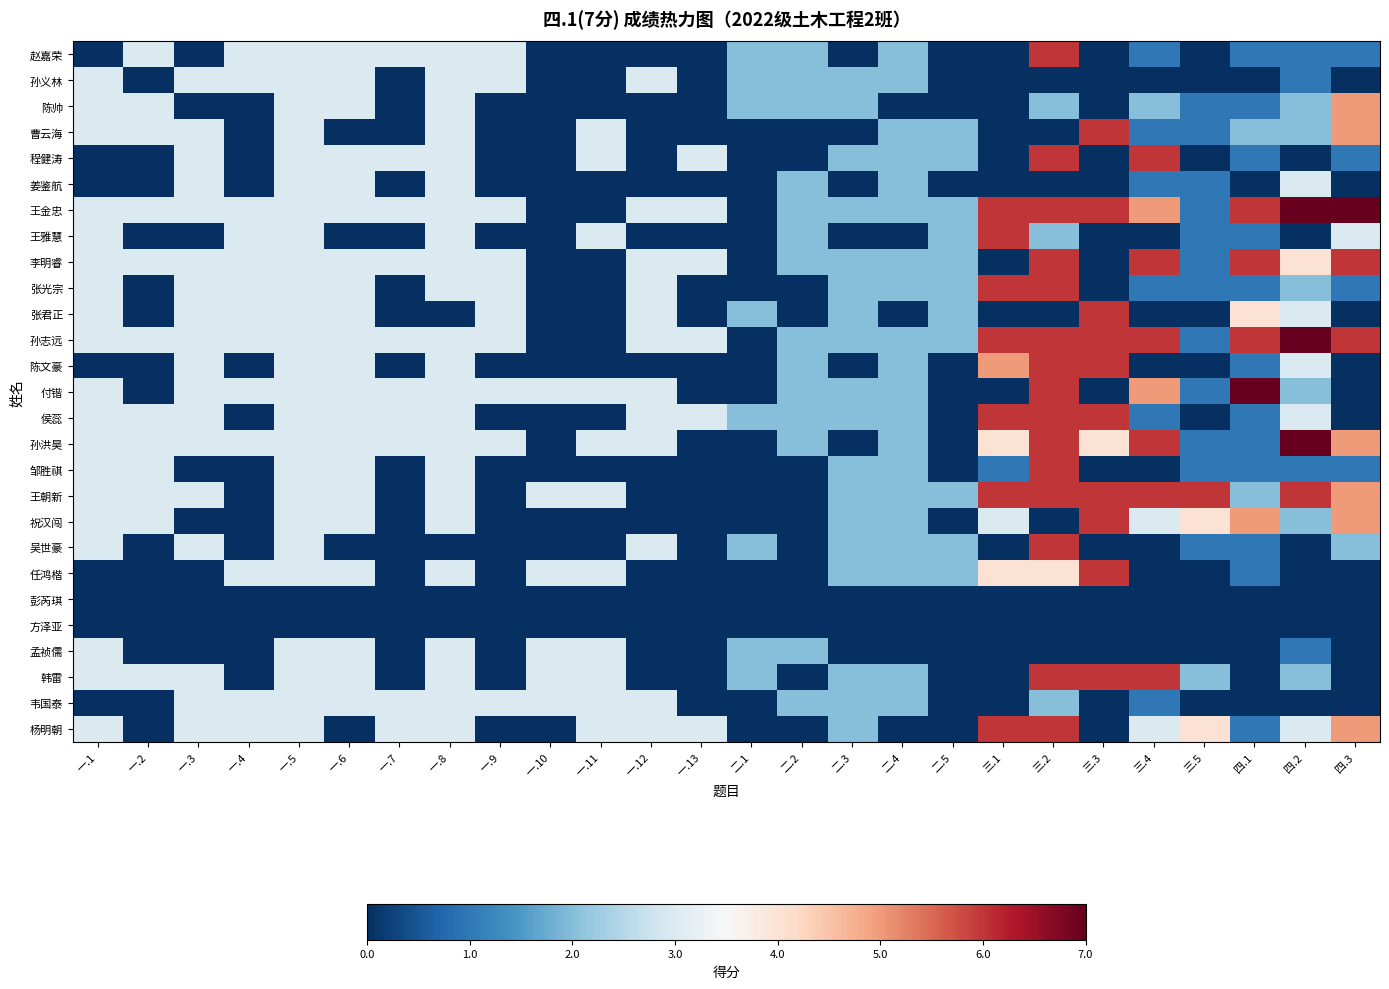

Reading right to left, transcribe all the data shown in this chart.

赵嘉荣: 四.3=1	四.2=1	四.1=1	三.5=0	三.4=1	三.3=0	三.2=6	三.1=0	二.5=0	二.4=2	二.3=0	二.2=2	二.1=2	一.13=0	一.12=0	一.11=0	一.10=0	一.9=3	一.8=3	一.7=3	一.6=3	一.5=3	一.4=3	一.3=0	一.2=3	一.1=0
孙义林: 四.3=0	四.2=1	四.1=0	三.5=0	三.4=0	三.3=0	三.2=0	三.1=0	二.5=0	二.4=2	二.3=2	二.2=2	二.1=2	一.13=0	一.12=3	一.11=0	一.10=0	一.9=3	一.8=3	一.7=0	一.6=3	一.5=3	一.4=3	一.3=3	一.2=0	一.1=3
陈帅: 四.3=5	四.2=2	四.1=1	三.5=1	三.4=2	三.3=0	三.2=2	三.1=0	二.5=0	二.4=0	二.3=2	二.2=2	二.1=2	一.13=0	一.12=0	一.11=0	一.10=0	一.9=0	一.8=3	一.7=0	一.6=3	一.5=3	一.4=0	一.3=0	一.2=3	一.1=3
曹云海: 四.3=5	四.2=2	四.1=2	三.5=1	三.4=1	三.3=6	三.2=0	三.1=0	二.5=2	二.4=2	二.3=0	二.2=0	二.1=0	一.13=0	一.12=0	一.11=3	一.10=0	一.9=0	一.8=3	一.7=0	一.6=0	一.5=3	一.4=0	一.3=3	一.2=3	一.1=3
程健涛: 四.3=1	四.2=0	四.1=1	三.5=0	三.4=6	三.3=0	三.2=6	三.1=0	二.5=2	二.4=2	二.3=2	二.2=0	二.1=0	一.13=3	一.12=0	一.11=3	一.10=0	一.9=0	一.8=3	一.7=3	一.6=3	一.5=3	一.4=0	一.3=3	一.2=0	一.1=0
姜鉴航: 四.3=0	四.2=3	四.1=0	三.5=1	三.4=1	三.3=0	三.2=0	三.1=0	二.5=0	二.4=2	二.3=0	二.2=2	二.1=0	一.13=0	一.12=0	一.11=0	一.10=0	一.9=0	一.8=3	一.7=0	一.6=3	一.5=3	一.4=0	一.3=3	一.2=0	一.1=0
王金忠: 四.3=7	四.2=7	四.1=6	三.5=1	三.4=5	三.3=6	三.2=6	三.1=6	二.5=2	二.4=2	二.3=2	二.2=2	二.1=0	一.13=3	一.12=3	一.11=0	一.10=0	一.9=3	一.8=3	一.7=3	一.6=3	一.5=3	一.4=3	一.3=3	一.2=3	一.1=3
王雅慧: 四.3=3	四.2=0	四.1=1	三.5=1	三.4=0	三.3=0	三.2=2	三.1=6	二.5=2	二.4=0	二.3=0	二.2=2	二.1=0	一.13=0	一.12=0	一.11=3	一.10=0	一.9=0	一.8=3	一.7=0	一.6=0	一.5=3	一.4=3	一.3=0	一.2=0	一.1=3
李明睿: 四.3=6	四.2=4	四.1=6	三.5=1	三.4=6	三.3=0	三.2=6	三.1=0	二.5=2	二.4=2	二.3=2	二.2=2	二.1=0	一.13=3	一.12=3	一.11=0	一.10=0	一.9=3	一.8=3	一.7=3	一.6=3	一.5=3	一.4=3	一.3=3	一.2=3	一.1=3
张光宗: 四.3=1	四.2=2	四.1=1	三.5=1	三.4=1	三.3=0	三.2=6	三.1=6	二.5=2	二.4=2	二.3=2	二.2=0	二.1=0	一.13=0	一.12=3	一.11=0	一.10=0	一.9=3	一.8=3	一.7=0	一.6=3	一.5=3	一.4=3	一.3=3	一.2=0	一.1=3
张君正: 四.3=0	四.2=3	四.1=4	三.5=0	三.4=0	三.3=6	三.2=0	三.1=0	二.5=2	二.4=0	二.3=2	二.2=0	二.1=2	一.13=0	一.12=3	一.11=0	一.10=0	一.9=3	一.8=0	一.7=0	一.6=3	一.5=3	一.4=3	一.3=3	一.2=0	一.1=3
孙志远: 四.3=6	四.2=7	四.1=6	三.5=1	三.4=6	三.3=6	三.2=6	三.1=6	二.5=2	二.4=2	二.3=2	二.2=2	二.1=0	一.13=3	一.12=3	一.11=0	一.10=0	一.9=3	一.8=3	一.7=3	一.6=3	一.5=3	一.4=3	一.3=3	一.2=3	一.1=3
陈文豪: 四.3=0	四.2=3	四.1=1	三.5=0	三.4=0	三.3=6	三.2=6	三.1=5	二.5=0	二.4=2	二.3=0	二.2=2	二.1=0	一.13=0	一.12=0	一.11=0	一.10=0	一.9=0	一.8=3	一.7=0	一.6=3	一.5=3	一.4=0	一.3=3	一.2=0	一.1=0
付锴: 四.3=0	四.2=2	四.1=7	三.5=1	三.4=5	三.3=0	三.2=6	三.1=0	二.5=0	二.4=2	二.3=2	二.2=2	二.1=0	一.13=0	一.12=3	一.11=3	一.10=3	一.9=3	一.8=3	一.7=3	一.6=3	一.5=3	一.4=3	一.3=3	一.2=0	一.1=3
侯蕊: 四.3=0	四.2=3	四.1=1	三.5=0	三.4=1	三.3=6	三.2=6	三.1=6	二.5=0	二.4=2	二.3=2	二.2=2	二.1=2	一.13=3	一.12=3	一.11=0	一.10=0	一.9=0	一.8=3	一.7=3	一.6=3	一.5=3	一.4=0	一.3=3	一.2=3	一.1=3
孙洪昊: 四.3=5	四.2=7	四.1=1	三.5=1	三.4=6	三.3=4	三.2=6	三.1=4	二.5=0	二.4=2	二.3=0	二.2=2	二.1=0	一.13=0	一.12=3	一.11=3	一.10=0	一.9=3	一.8=3	一.7=3	一.6=3	一.5=3	一.4=3	一.3=3	一.2=3	一.1=3
邹胜祺: 四.3=1	四.2=1	四.1=1	三.5=1	三.4=0	三.3=0	三.2=6	三.1=1	二.5=0	二.4=2	二.3=2	二.2=0	二.1=0	一.13=0	一.12=0	一.11=0	一.10=0	一.9=0	一.8=3	一.7=0	一.6=3	一.5=3	一.4=0	一.3=0	一.2=3	一.1=3
王朝新: 四.3=5	四.2=6	四.1=2	三.5=6	三.4=6	三.3=6	三.2=6	三.1=6	二.5=2	二.4=2	二.3=2	二.2=0	二.1=0	一.13=0	一.12=0	一.11=3	一.10=3	一.9=0	一.8=3	一.7=0	一.6=3	一.5=3	一.4=0	一.3=3	一.2=3	一.1=3
祝汉闯: 四.3=5	四.2=2	四.1=5	三.5=4	三.4=3	三.3=6	三.2=0	三.1=3	二.5=0	二.4=2	二.3=2	二.2=0	二.1=0	一.13=0	一.12=0	一.11=0	一.10=0	一.9=0	一.8=3	一.7=0	一.6=3	一.5=3	一.4=0	一.3=0	一.2=3	一.1=3
吴世豪: 四.3=2	四.2=0	四.1=1	三.5=1	三.4=0	三.3=0	三.2=6	三.1=0	二.5=2	二.4=2	二.3=2	二.2=0	二.1=2	一.13=0	一.12=3	一.11=0	一.10=0	一.9=0	一.8=0	一.7=0	一.6=0	一.5=3	一.4=0	一.3=3	一.2=0	一.1=3
任鸿楷: 四.3=0	四.2=0	四.1=1	三.5=0	三.4=0	三.3=6	三.2=4	三.1=4	二.5=2	二.4=2	二.3=2	二.2=0	二.1=0	一.13=0	一.12=0	一.11=3	一.10=3	一.9=0	一.8=3	一.7=0	一.6=3	一.5=3	一.4=3	一.3=0	一.2=0	一.1=0
彭芮琪: 四.3=0	四.2=0	四.1=0	三.5=0	三.4=0	三.3=0	三.2=0	三.1=0	二.5=0	二.4=0	二.3=0	二.2=0	二.1=0	一.13=0	一.12=0	一.11=0	一.10=0	一.9=0	一.8=0	一.7=0	一.6=0	一.5=0	一.4=0	一.3=0	一.2=0	一.1=0
方泽亚: 四.3=0	四.2=0	四.1=0	三.5=0	三.4=0	三.3=0	三.2=0	三.1=0	二.5=0	二.4=0	二.3=0	二.2=0	二.1=0	一.13=0	一.12=0	一.11=0	一.10=0	一.9=0	一.8=0	一.7=0	一.6=0	一.5=0	一.4=0	一.3=0	一.2=0	一.1=0
孟祯儒: 四.3=0	四.2=1	四.1=0	三.5=0	三.4=0	三.3=0	三.2=0	三.1=0	二.5=0	二.4=0	二.3=0	二.2=2	二.1=2	一.13=0	一.12=0	一.11=3	一.10=3	一.9=0	一.8=3	一.7=0	一.6=3	一.5=3	一.4=0	一.3=0	一.2=0	一.1=3
韩雷: 四.3=0	四.2=2	四.1=0	三.5=2	三.4=6	三.3=6	三.2=6	三.1=0	二.5=0	二.4=2	二.3=2	二.2=0	二.1=2	一.13=0	一.12=0	一.11=3	一.10=3	一.9=0	一.8=3	一.7=0	一.6=3	一.5=3	一.4=0	一.3=3	一.2=3	一.1=3
韦国泰: 四.3=0	四.2=0	四.1=0	三.5=0	三.4=1	三.3=0	三.2=2	三.1=0	二.5=0	二.4=2	二.3=2	二.2=2	二.1=0	一.13=0	一.12=3	一.11=3	一.10=3	一.9=3	一.8=3	一.7=3	一.6=3	一.5=3	一.4=3	一.3=3	一.2=0	一.1=0
杨明朝: 四.3=5	四.2=3	四.1=1	三.5=4	三.4=3	三.3=0	三.2=6	三.1=6	二.5=0	二.4=0	二.3=2	二.2=0	二.1=0	一.13=3	一.12=3	一.11=3	一.10=0	一.9=0	一.8=3	一.7=3	一.6=0	一.5=3	一.4=3	一.3=3	一.2=0	一.1=3